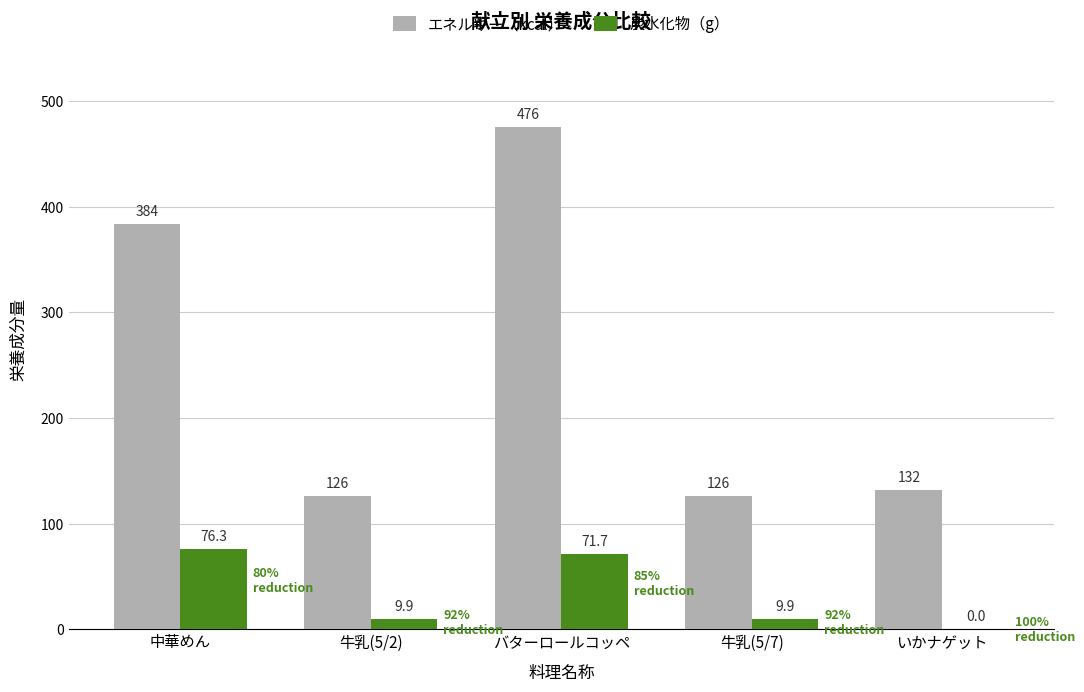

What is the average value of the 炭水化物（g） series?

33.6